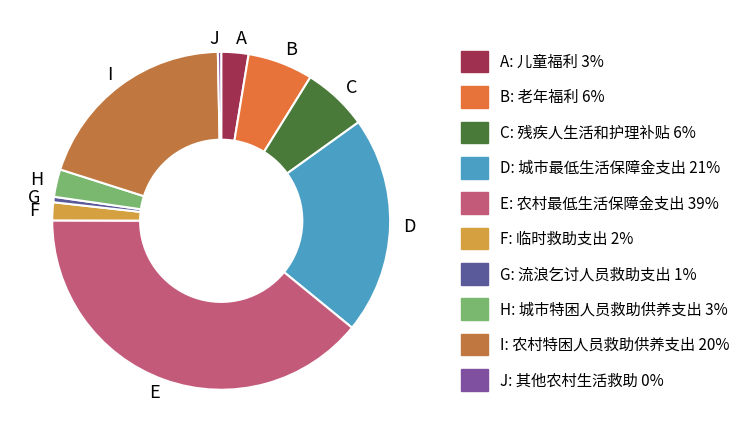

The B slice represents 17% of the pie. True or false?

False